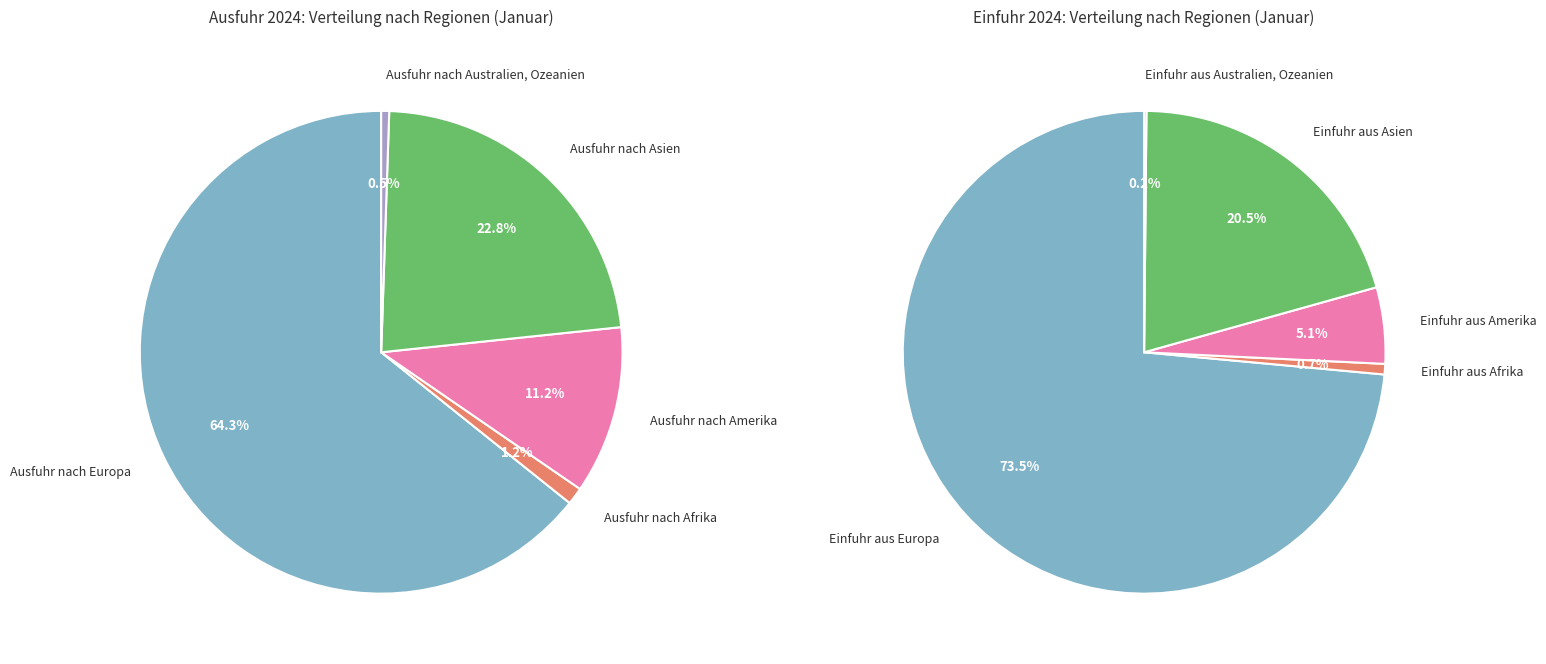

To the nearest percent, what is the difference between the Ausfuhr nach Europa and Ausfuhr nach Asien slice percentages?

41%